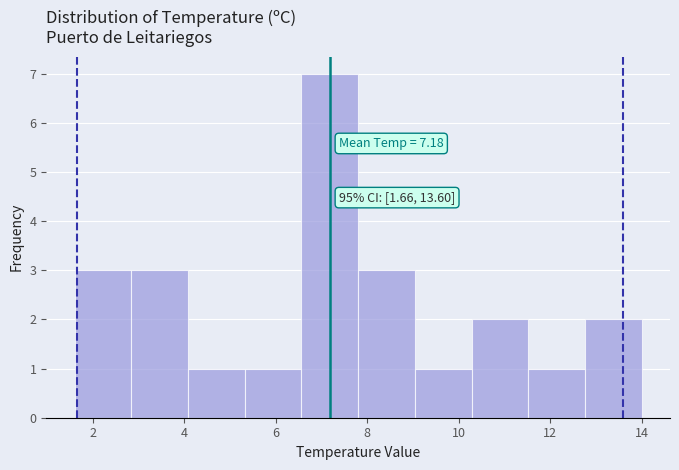

Over which range of the x-axis is the bar tallest?

6.56 to 7.80